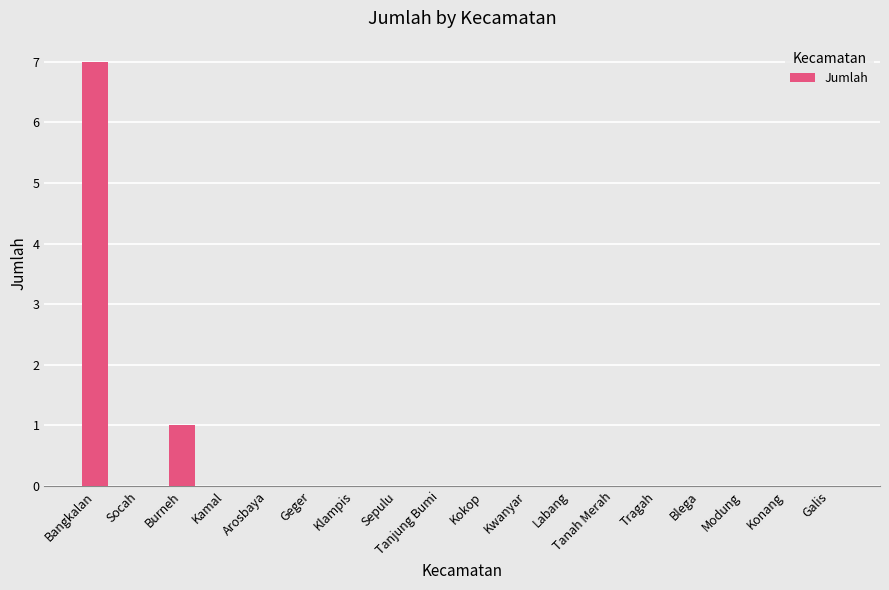

Reading left to right, transcribe all the data shown in this chart.

Bangkalan=7	Socah=0	Burneh=1	Kamal=0	Arosbaya=0	Geger=0	Klampis=0	Sepulu=0	Tanjung Bumi=0	Kokop=0	Kwanyar=0	Labang=0	Tanah Merah=0	Tragah=0	Blega=0	Modung=0	Konang=0	Galis=0